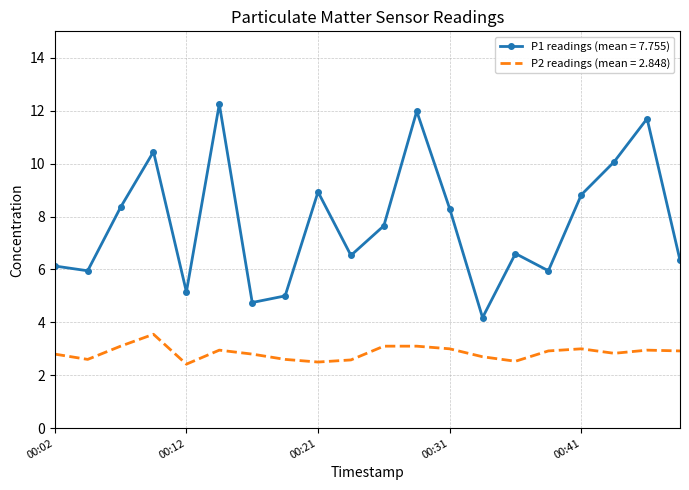

Which series has the largest total across all categories?

P1 readings (mean = 7.755)